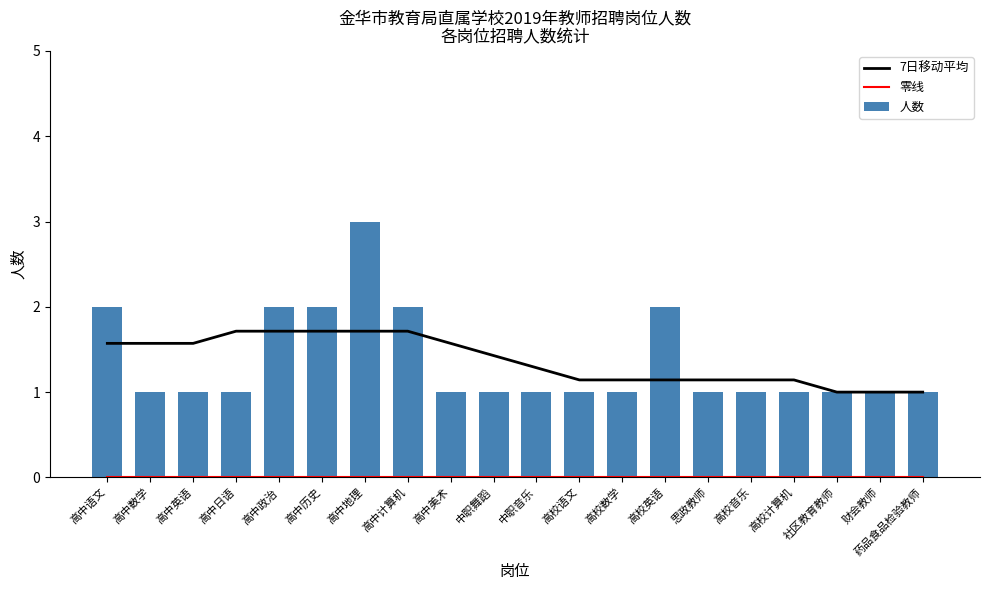

Which series has the largest range (max minus min)?

人数